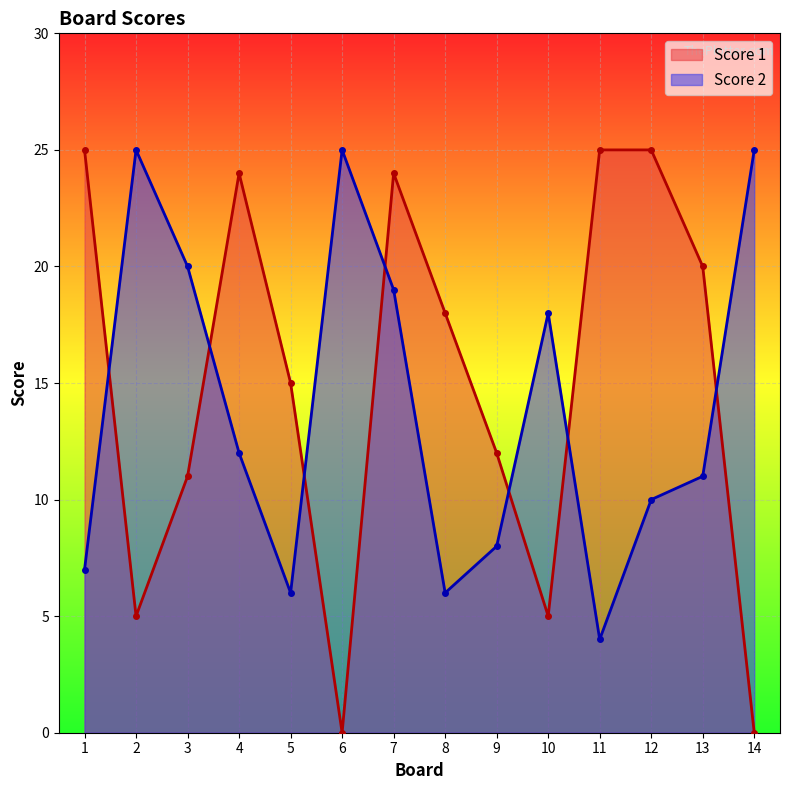

What is the average value of the Score 1 series?

15